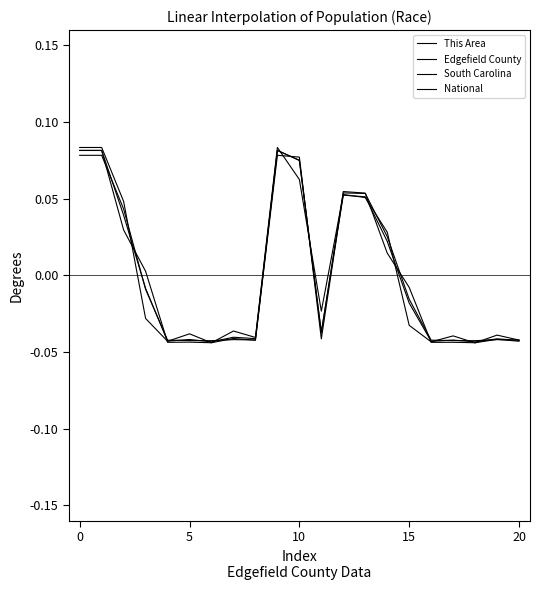

Does the chart display data point markers on the line(s)?

No